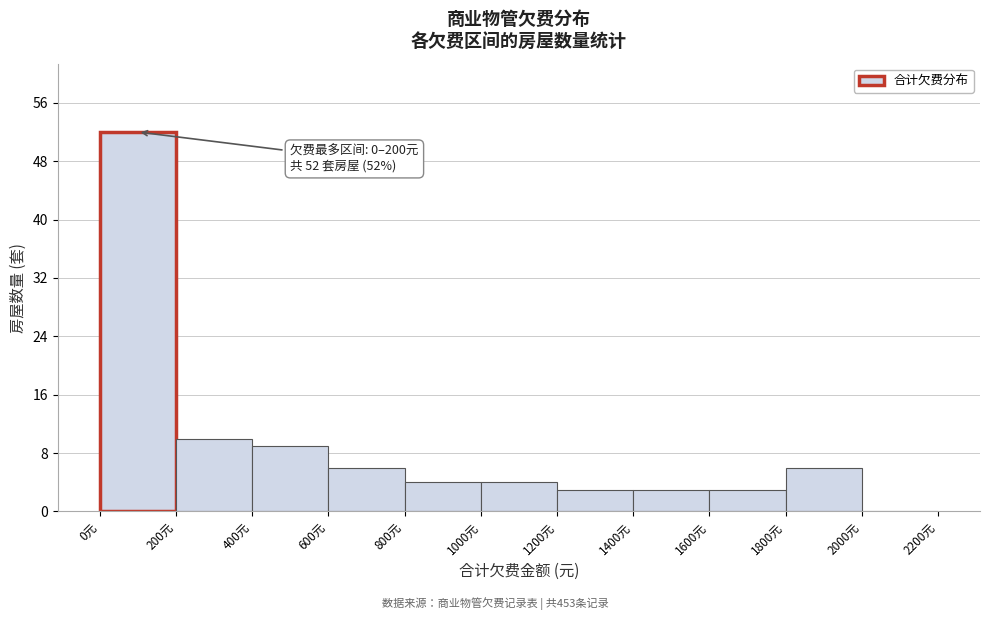

Over which range of the x-axis is the bar tallest?

0 to 200